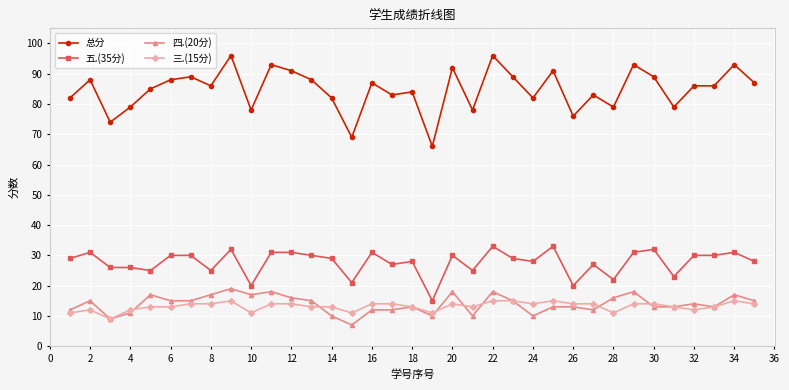

Which series has the widest spread of values?

总分